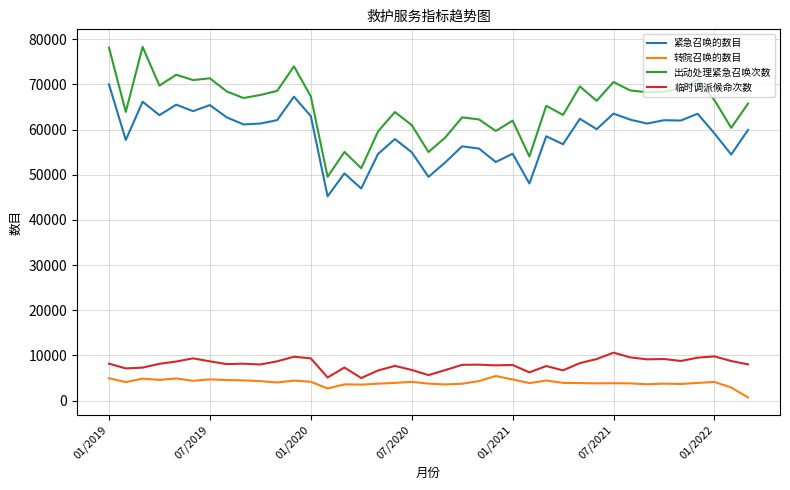

Which series has the largest range (max minus min)?

出动处理紧急召唤次数